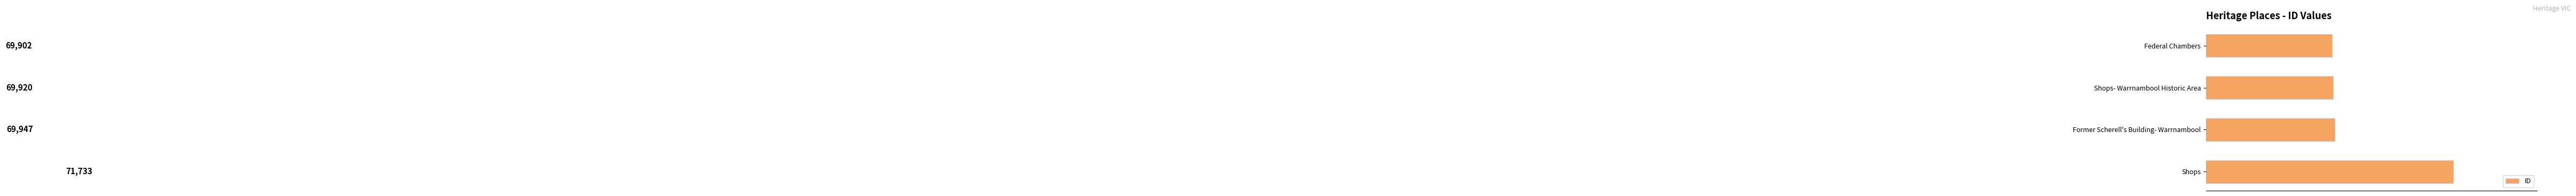

How many data points does each series have?

4